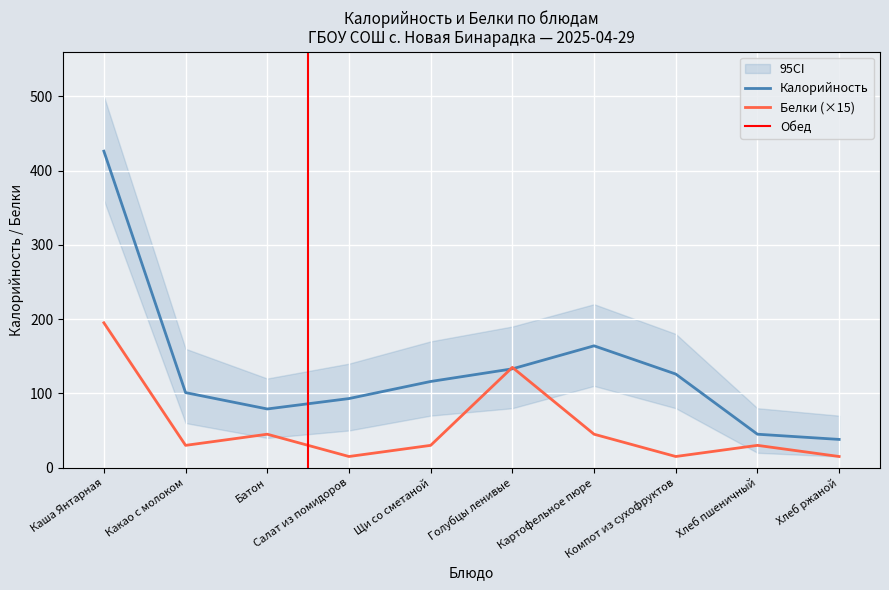

What is the lowest value of the Калорийность series?

38